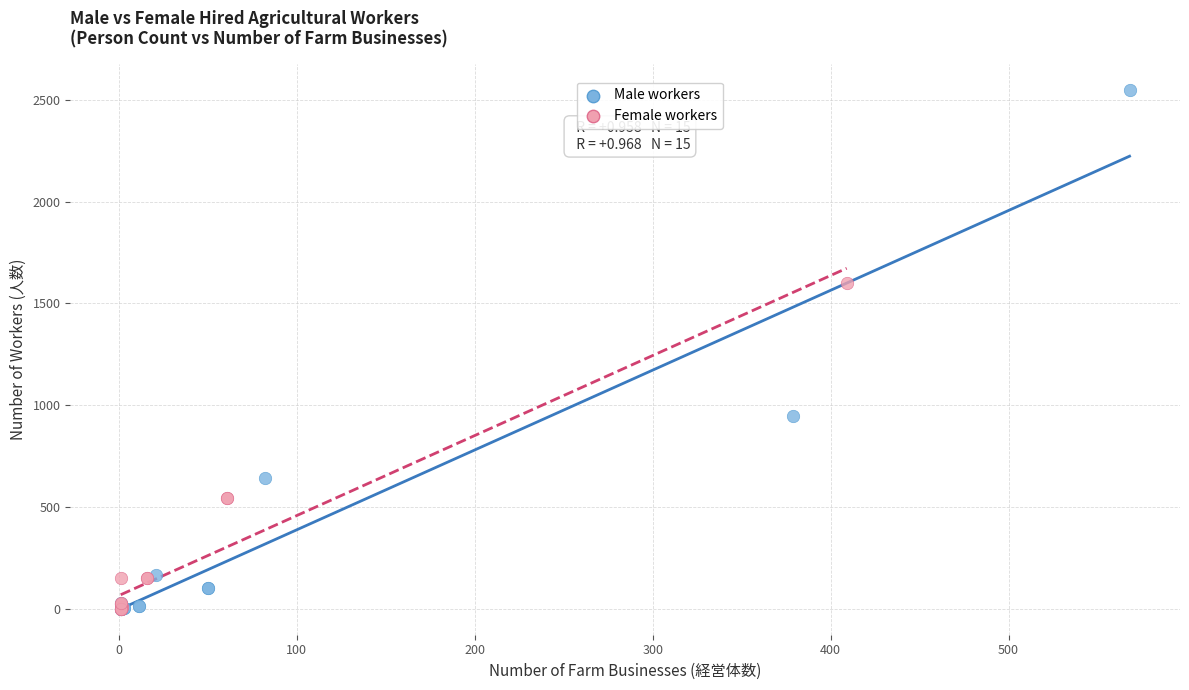

Which series has the widest spread of Y values?

Male workers